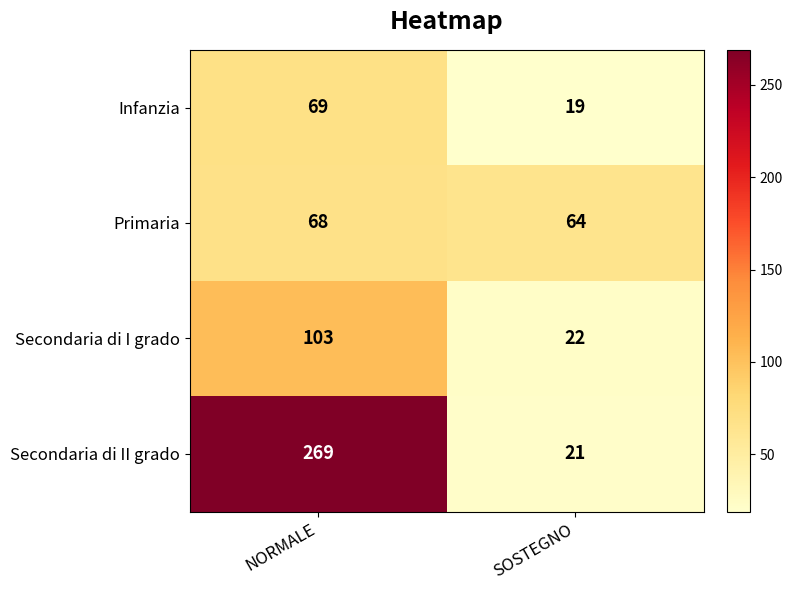

Rank the series at NORMALE from highest to lowest value.

Secondaria di II grado, Secondaria di I grado, Infanzia, Primaria